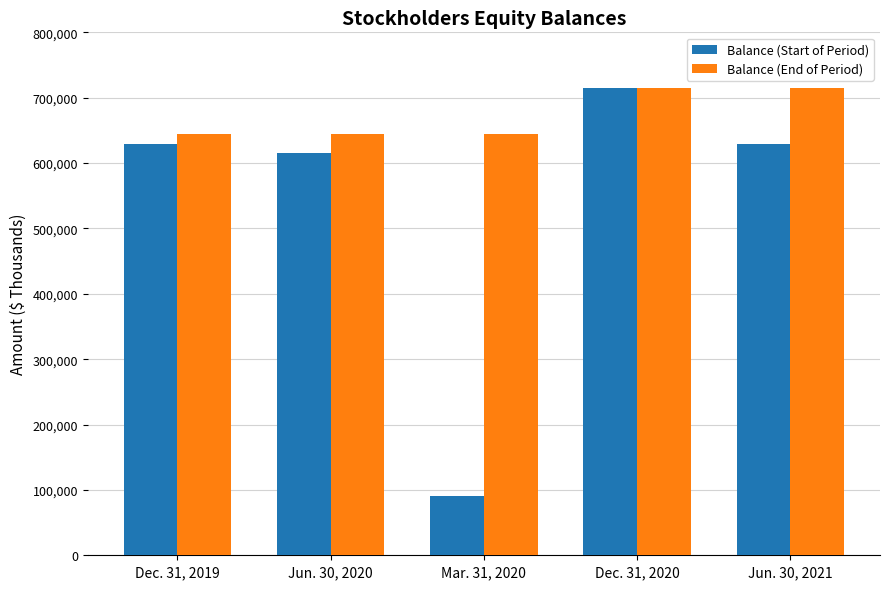

Which series has the largest total across all categories?

Balance (End of Period)